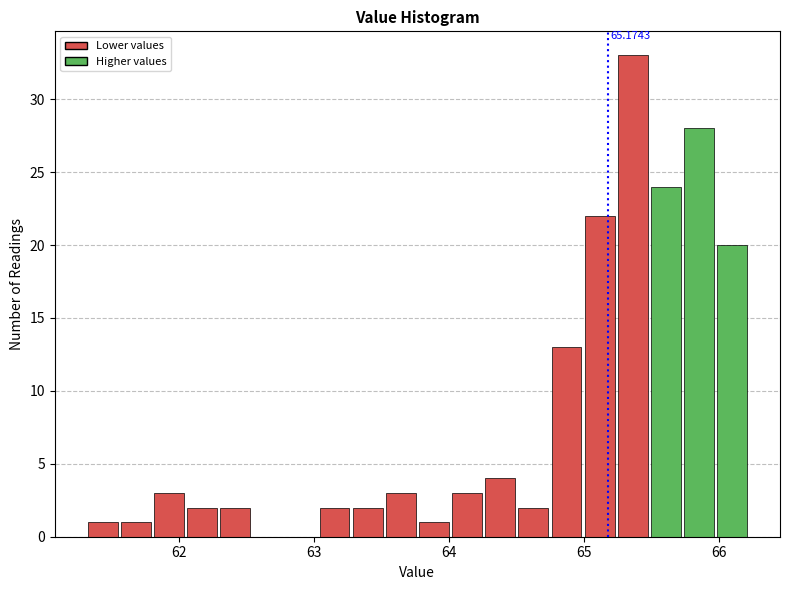

Around what value on the x-axis is the tallest bar? Give the approximate position of its centre, as read against the axis.

65.4